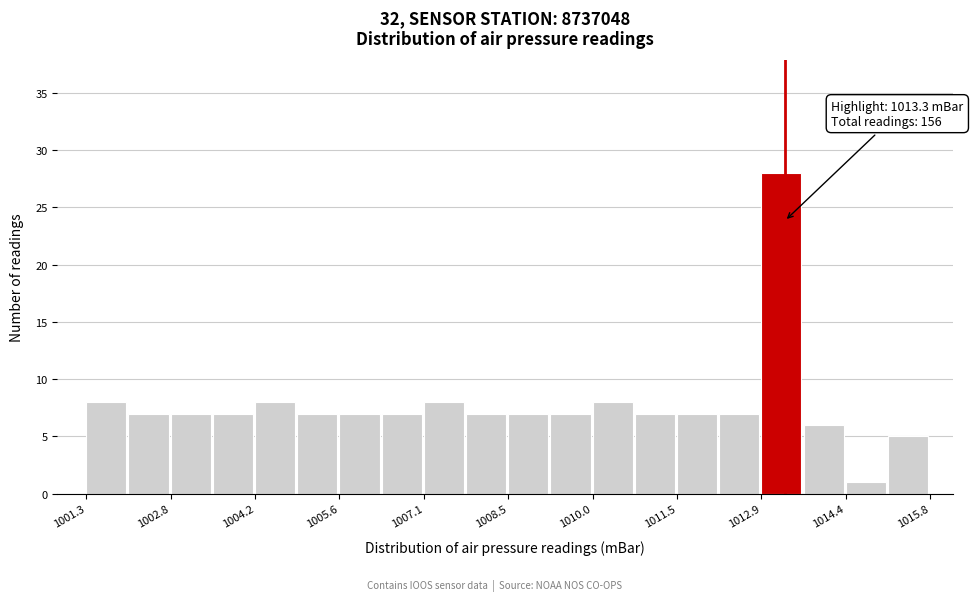

Read against the x-axis, roughly where is the centre of the tallest bar?

1013.2